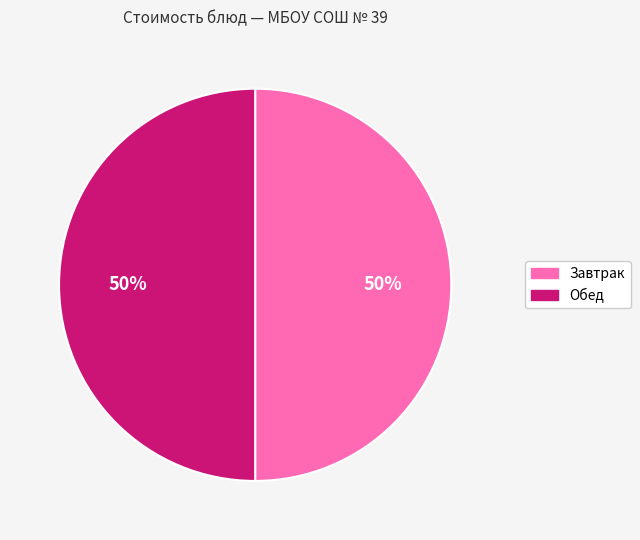

How many segments does this pie chart have?

2